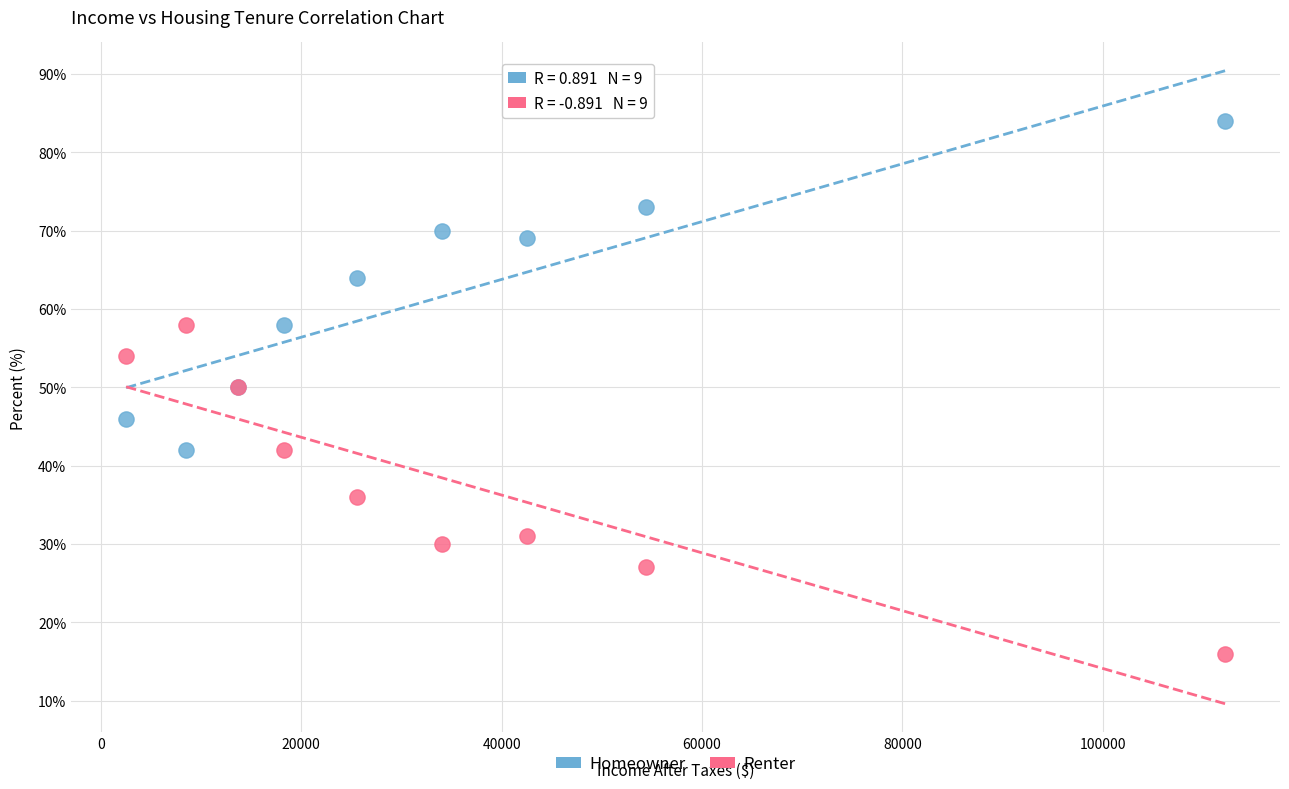

What are all the series names shown in the legend?

Homeowner, Renter